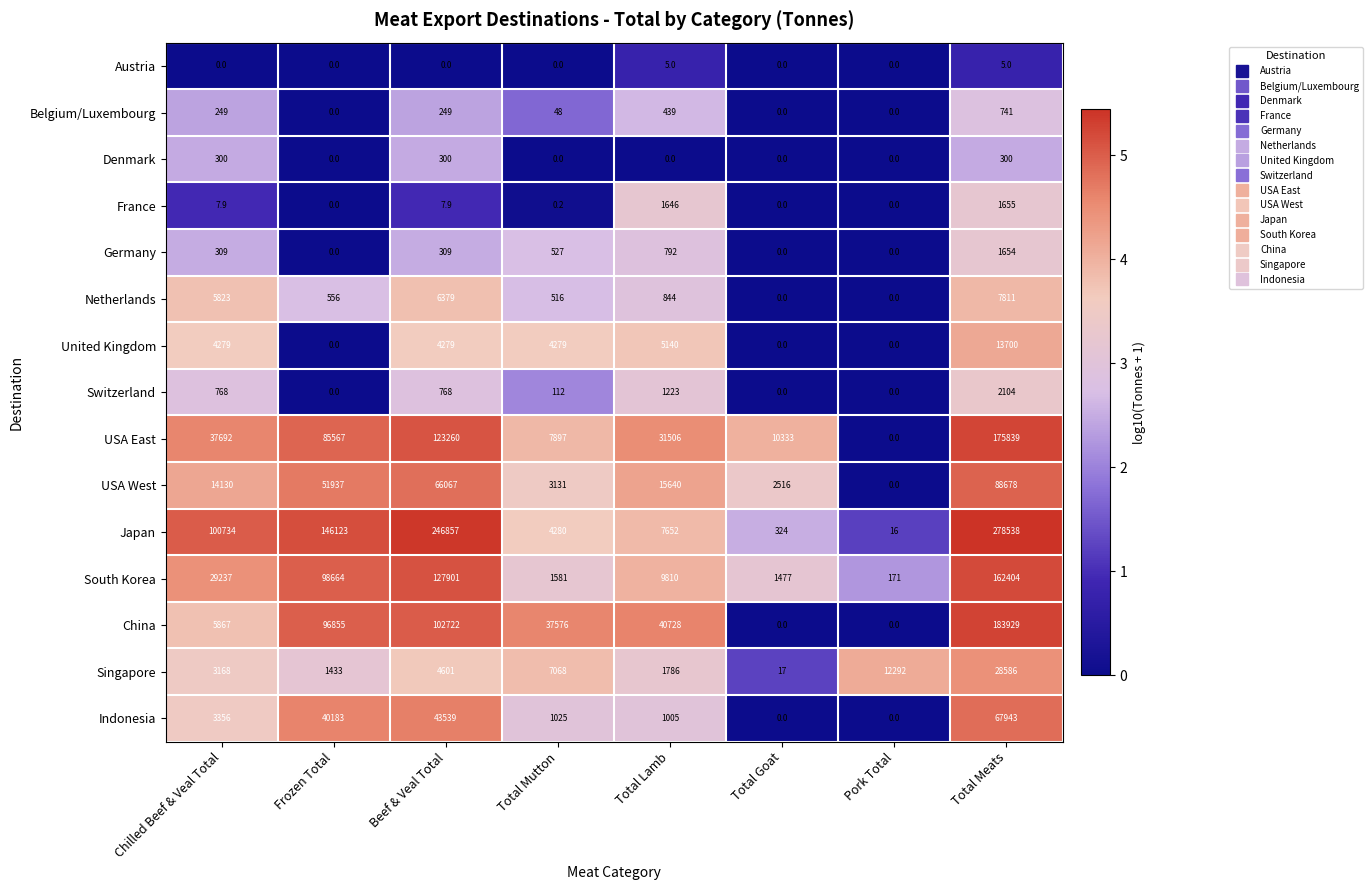

The value of Japan at Total Meats is 278538.0. True or false?

True